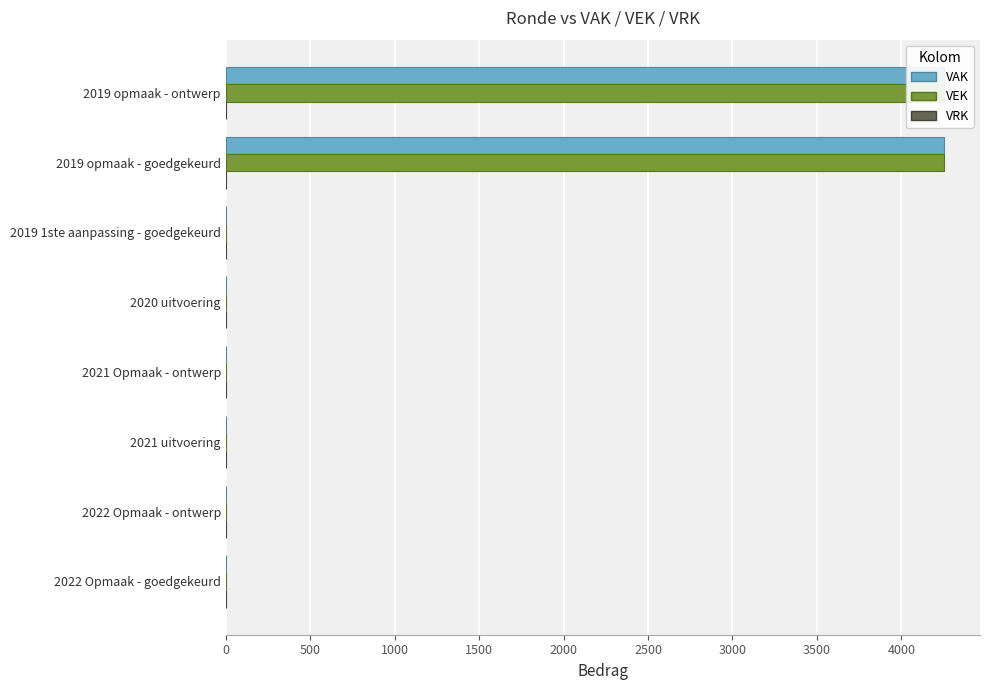

What is the highest value of the VRK series?

0.2